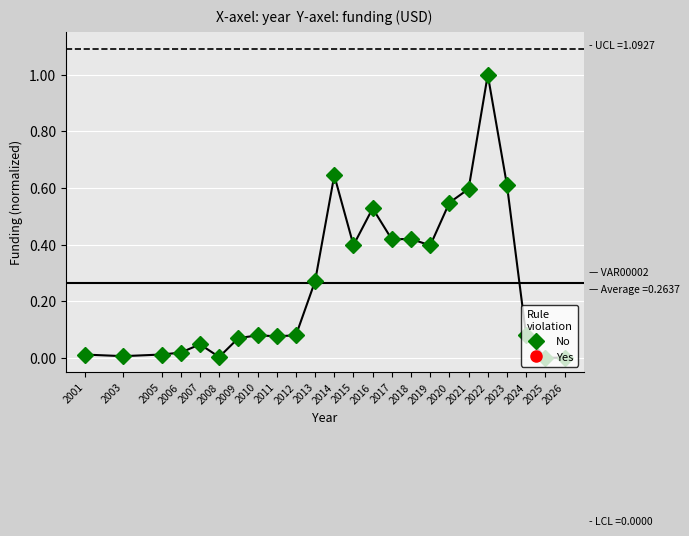

What is the change in value from 2015 to 2021?

+0.2